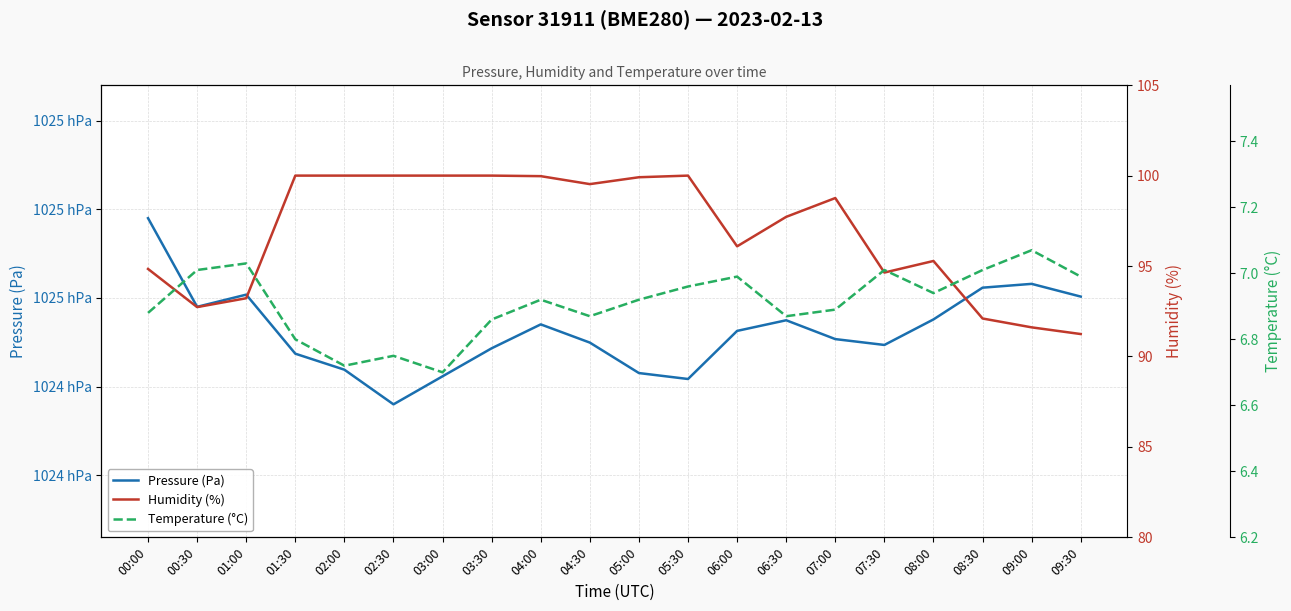

How many values in the Pressure (Pa) series exceed 102452?

10